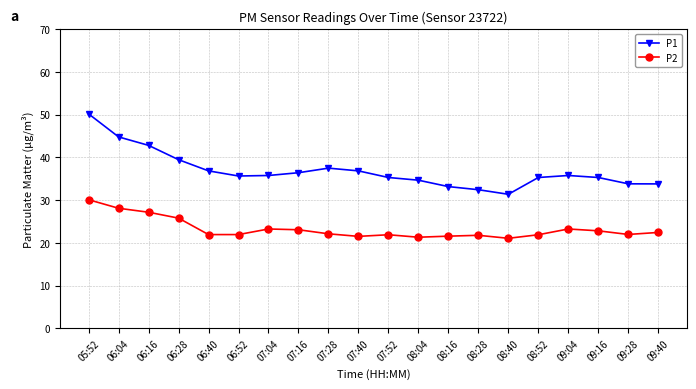

What is the minimum value shown in the chart?

21.1